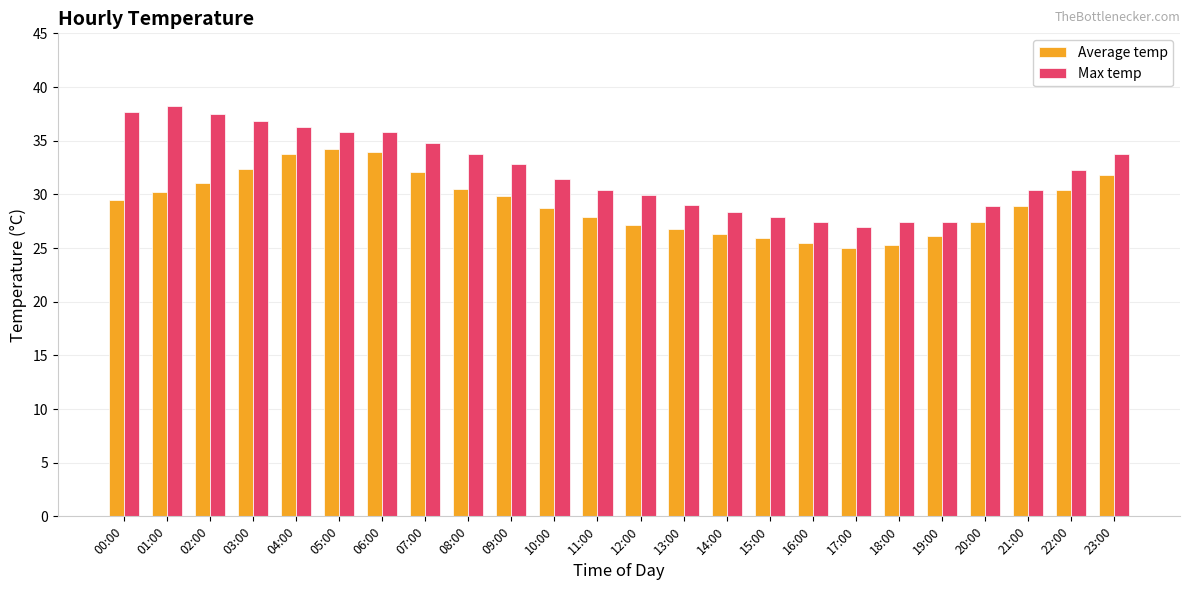

Which series has the largest total across all categories?

Max temp